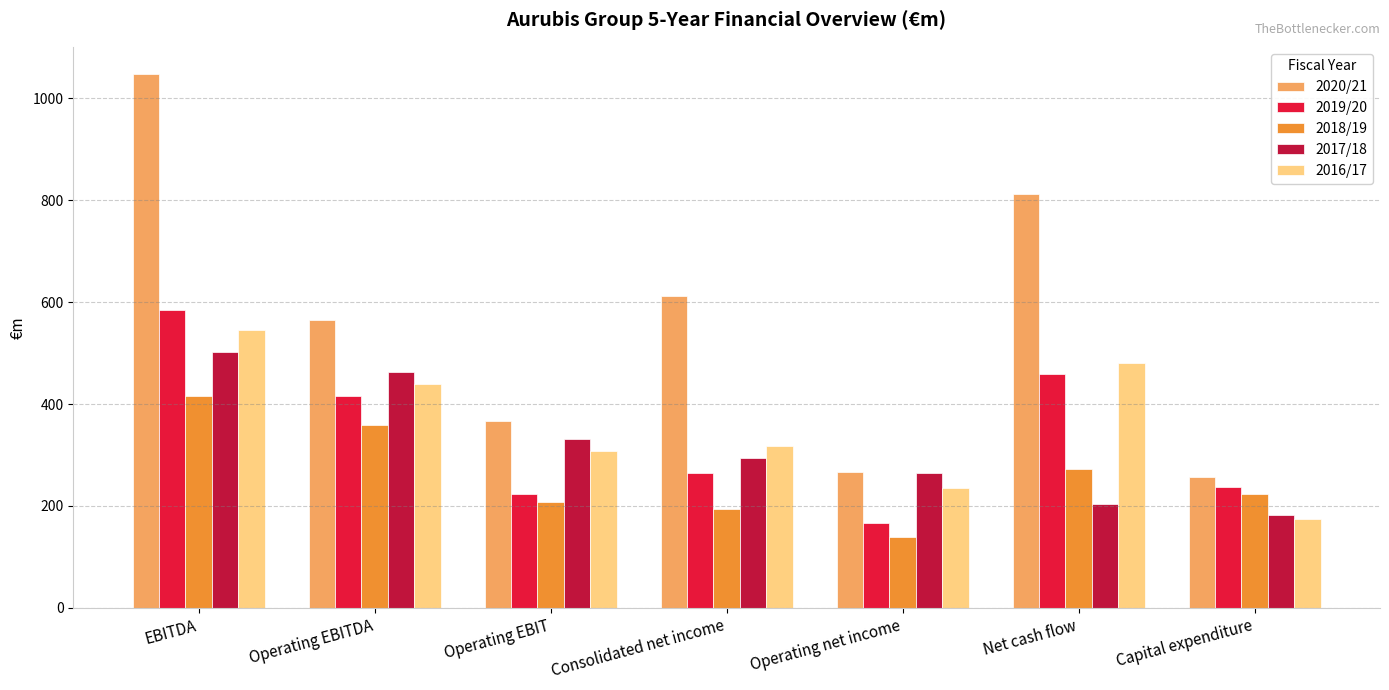

Which series has the largest total across all categories?

2020/21